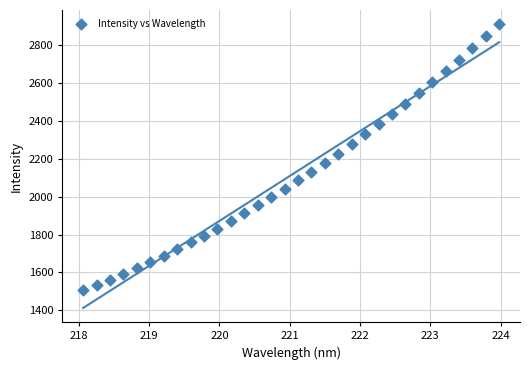

What is the range of Y values (max minus min)?

1406.5